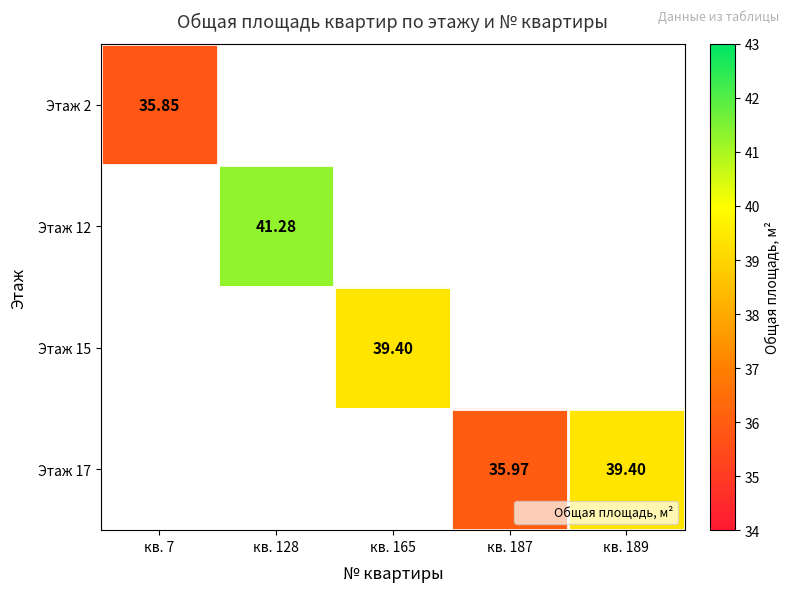

How many series are shown in this chart?

4